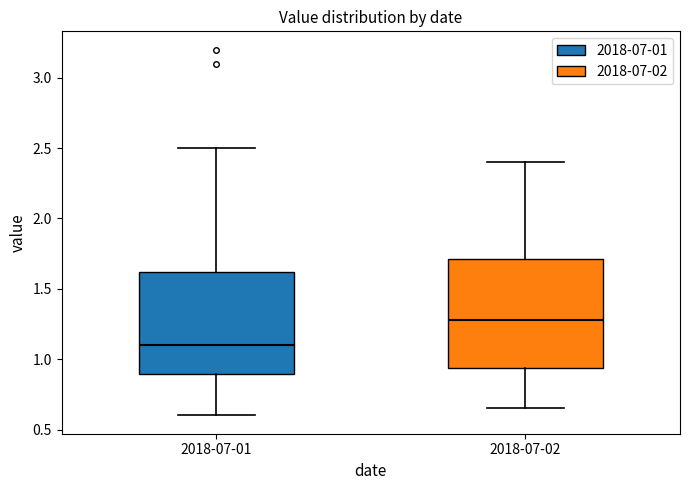

Reading left to right, read every box against the y-axis: the position of its median line, the range the box covers, and the ends of its whiskers. The values are not printed on the chart, so give them approximately, as read against the axis.

2018-07-01: median 1.10, box 0.90 to 1.60, whiskers 0.60 to 2.50
2018-07-02: median 1.30, box 0.95 to 1.70, whiskers 0.65 to 2.40